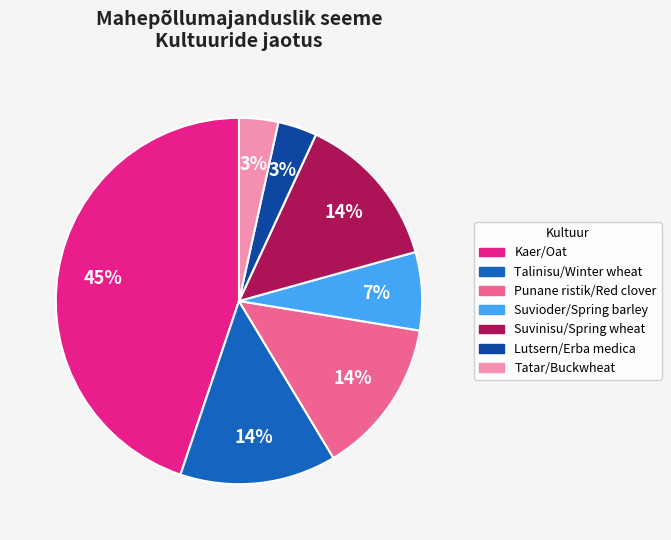

Is there a majority slice in this chart?

No